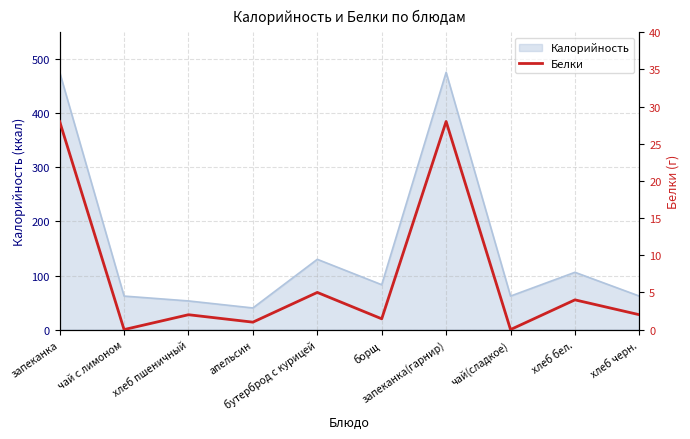

What is the minimum value for Калорийность?

40